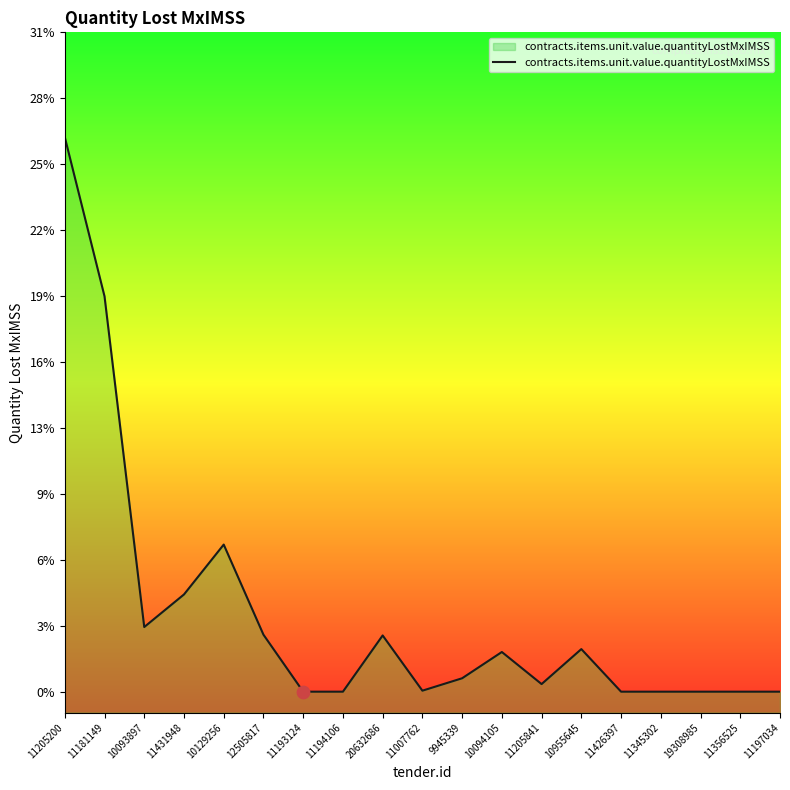

Which has a higher value, 11007762 or 11426397?

11007762